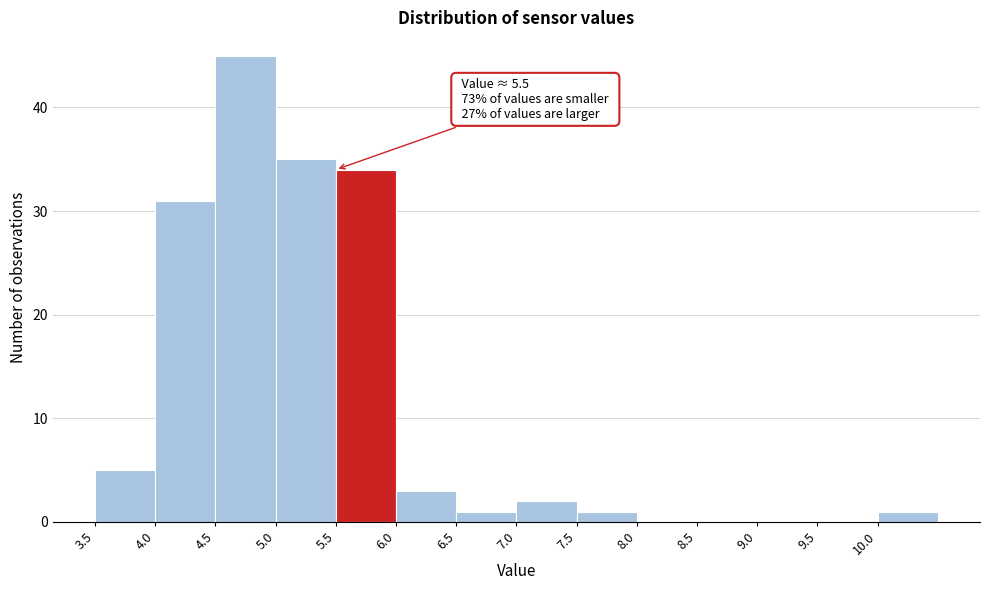

Over which range of the x-axis is the bar tallest?

4.5 to 5.0